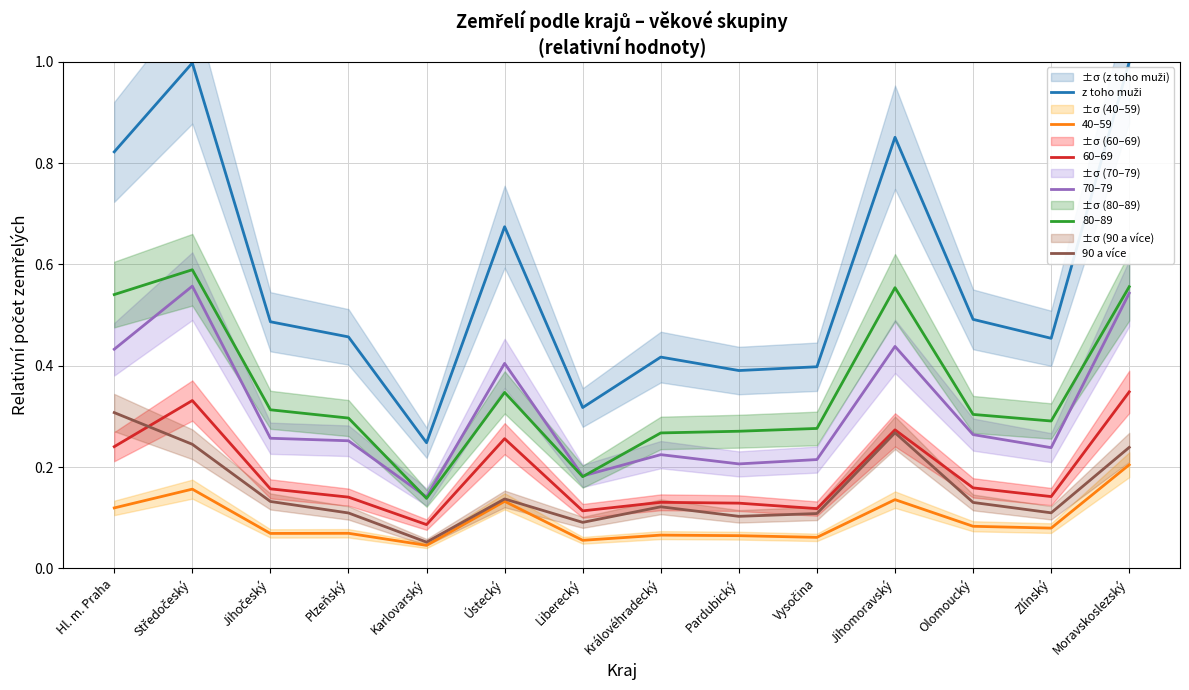

True or false: 40–59 has a value of 0.2 at Hl. m. Praha.

False